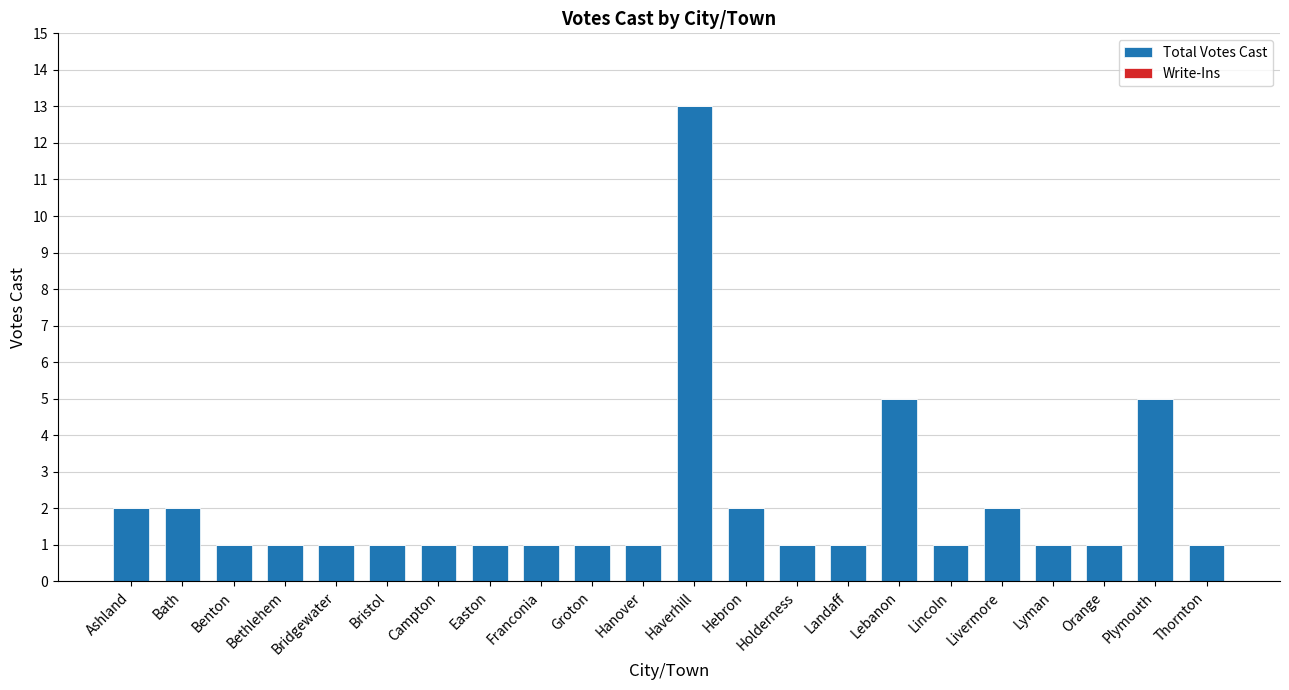

What is the greatest value displayed?

13